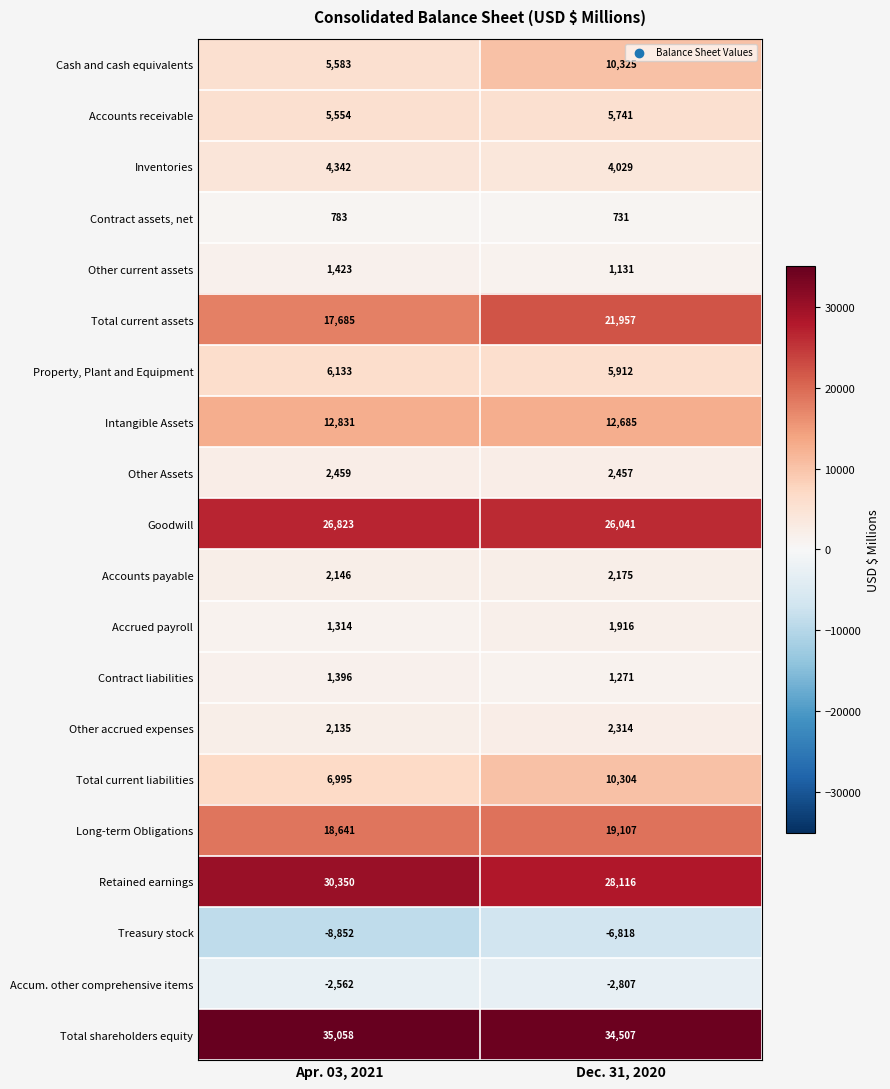

Which series has the largest range (max minus min)?

Cash and cash equivalents